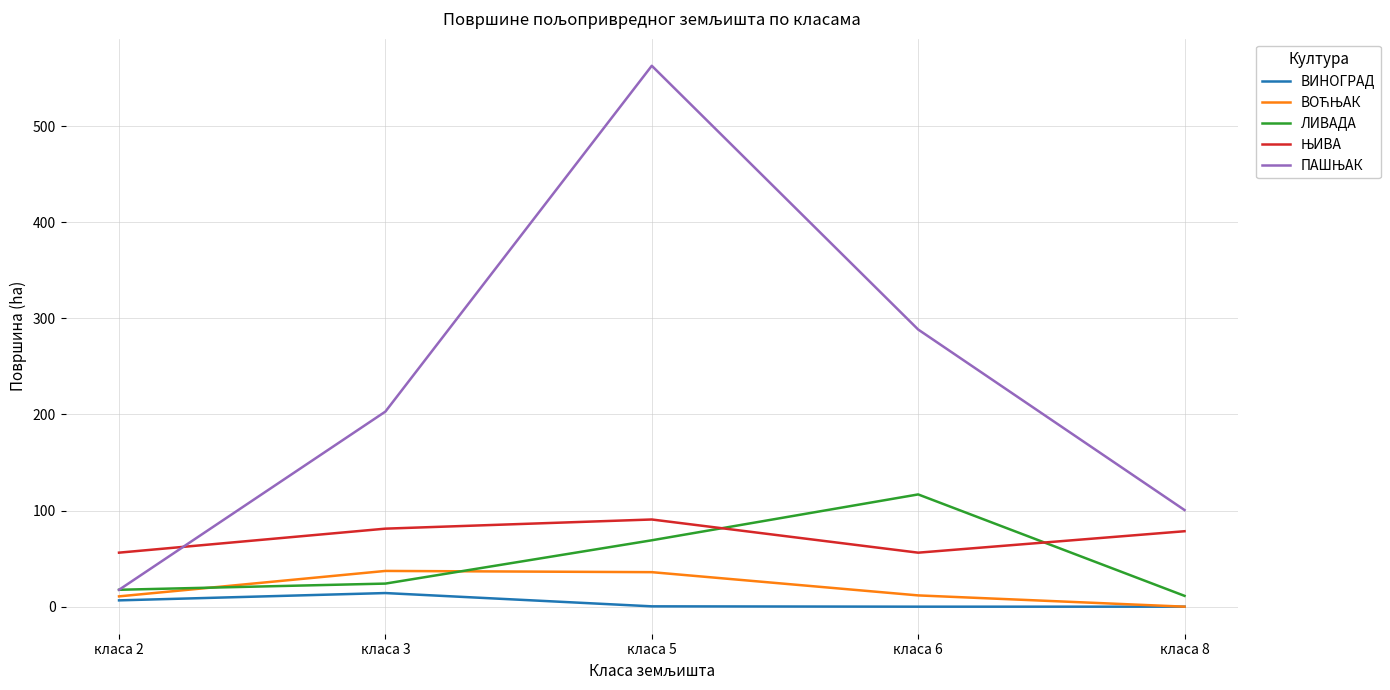

What is the sum of all ЛИВАДА values?

238.8